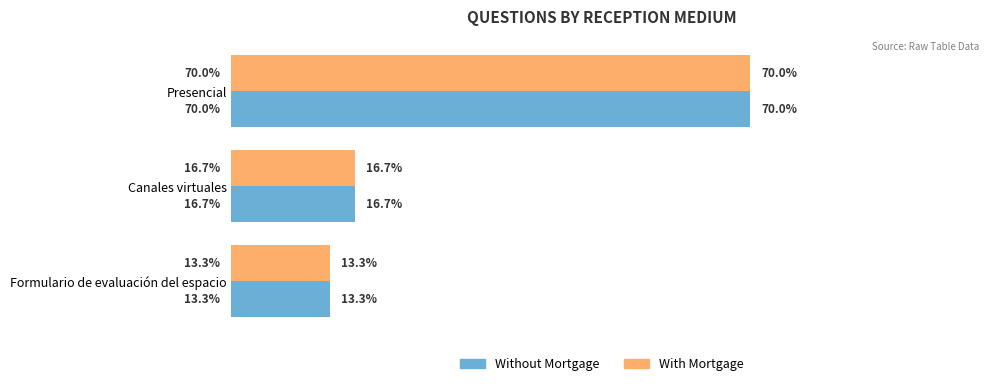

At which category is the sum across all series the highest?

Presencial